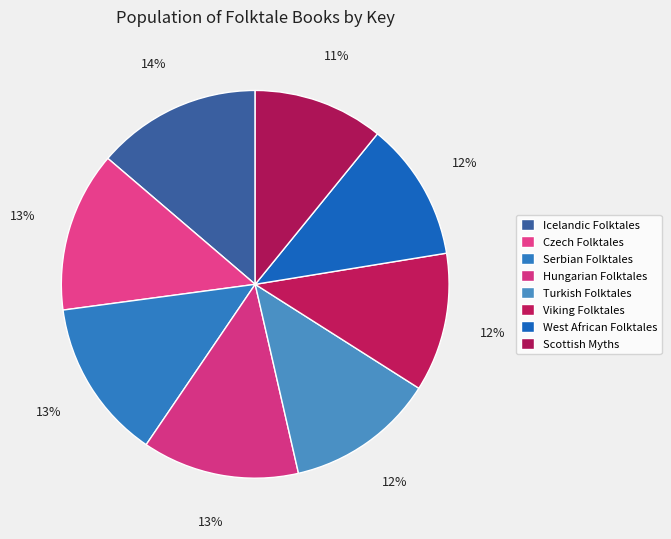

To the nearest percent, what is the combined percentage of West African Folktales and Czech Folktales?

25%